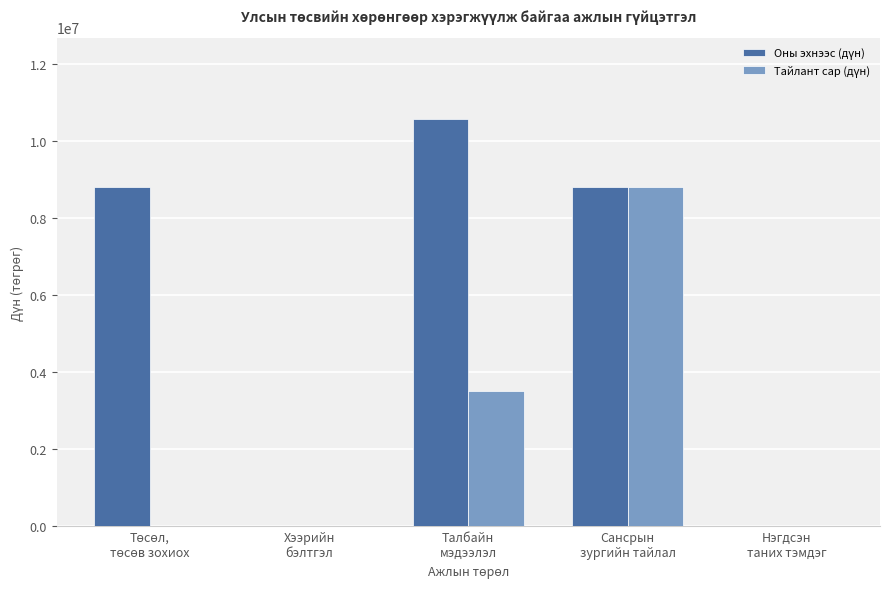

How many data points does each series have?

5